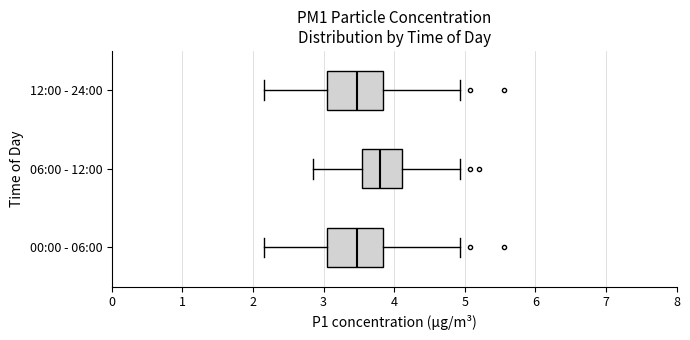

Which box has the furthest to the right median line?

06:00 - 12:00